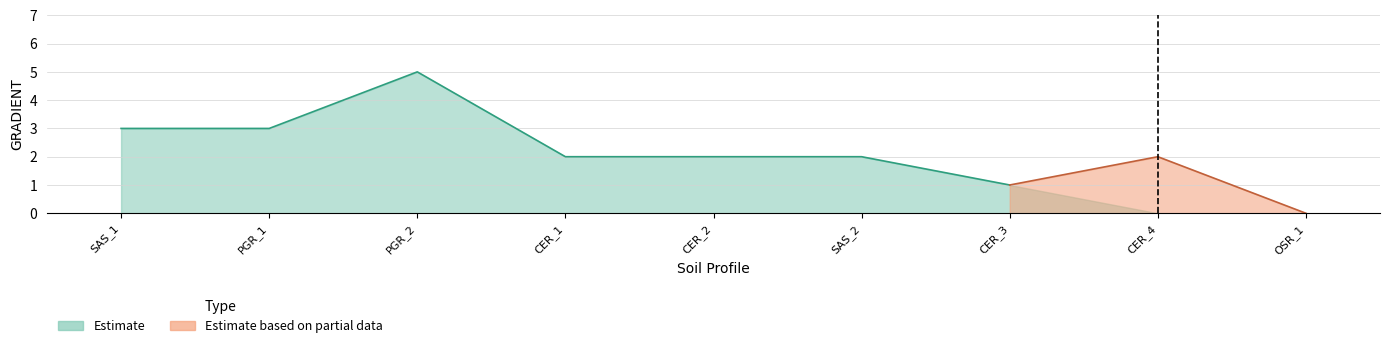

What is the greatest value displayed?

5